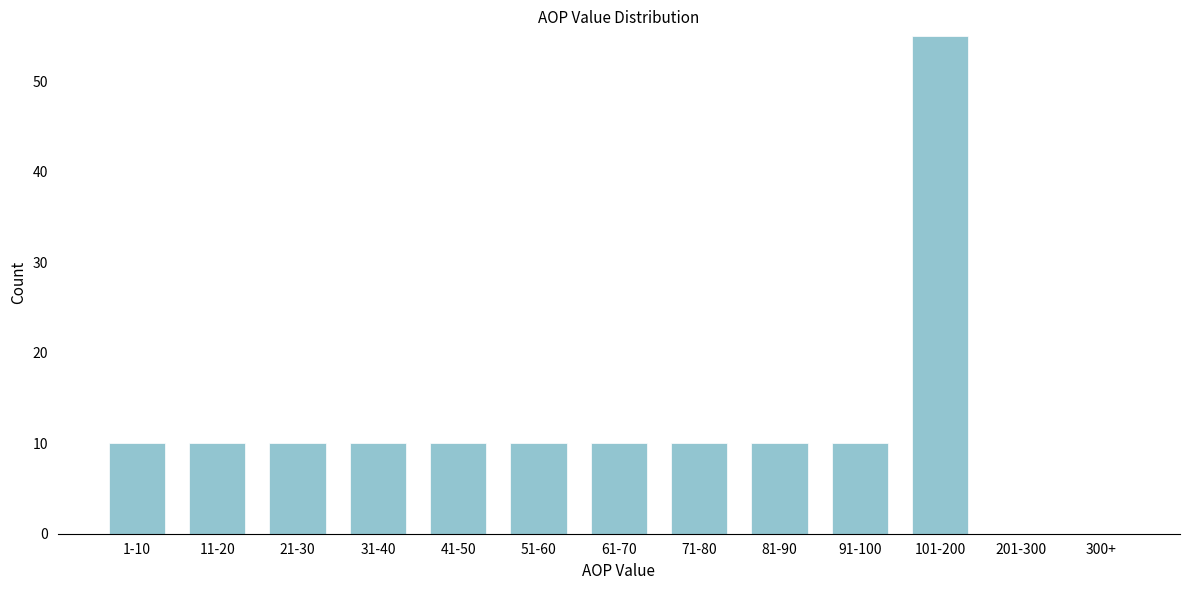

Reading left to right, what are all the values shown in this chart?

1-10=10	11-20=10	21-30=10	31-40=10	41-50=10	51-60=10	61-70=10	71-80=10	81-90=10	91-100=10	101-200=55	201-300=0	300+=0